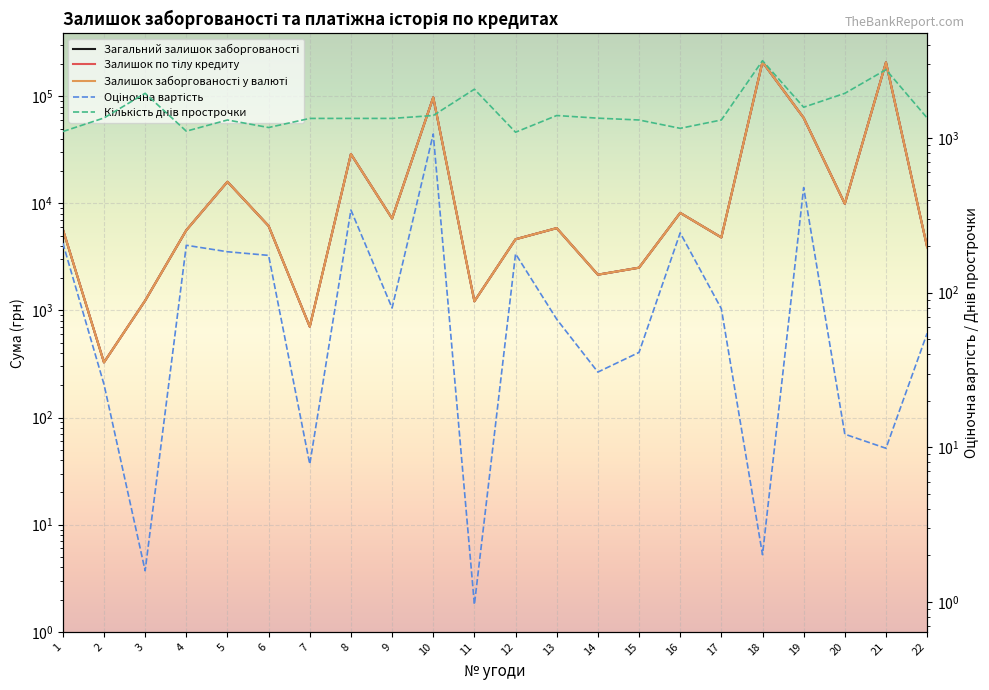

True or false: Кількість днів прострочки has more than 2 points higher than both neighbors.

True